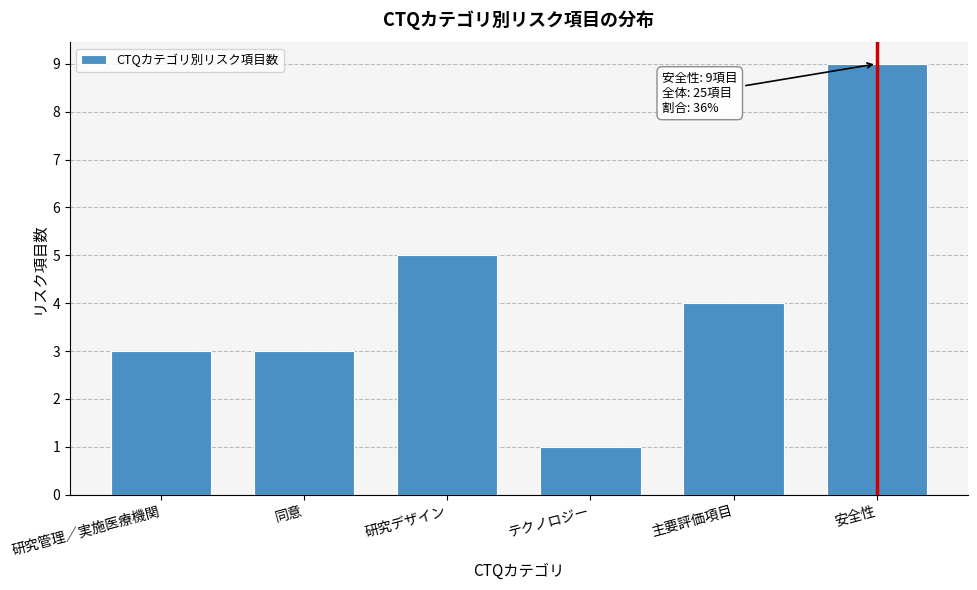

Reading left to right, what are all the values shown in this chart?

研究管理／実施医療機関=3	同意=3	研究デザイン=5	テクノロジー=1	主要評価項目=4	安全性=9